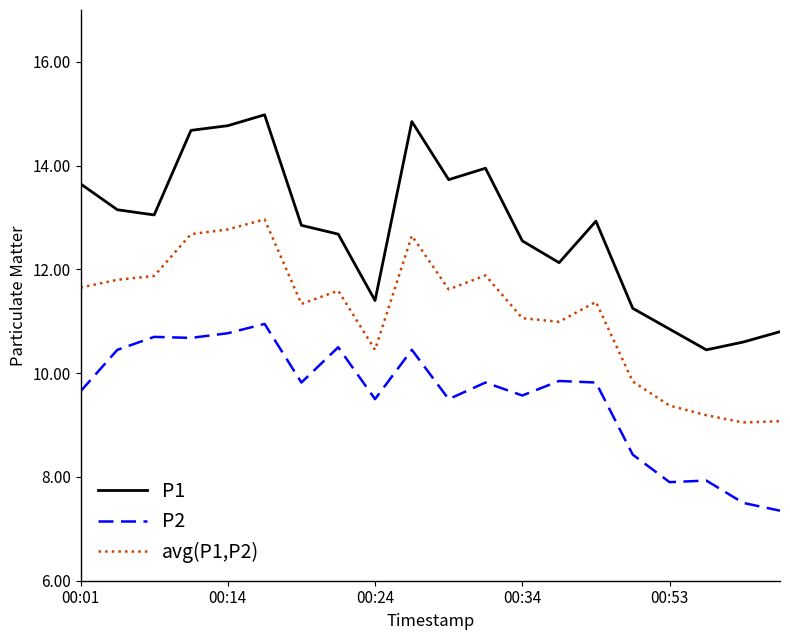

Rank the series by their maximum value, from lowest to highest.

P2, avg(P1,P2), P1